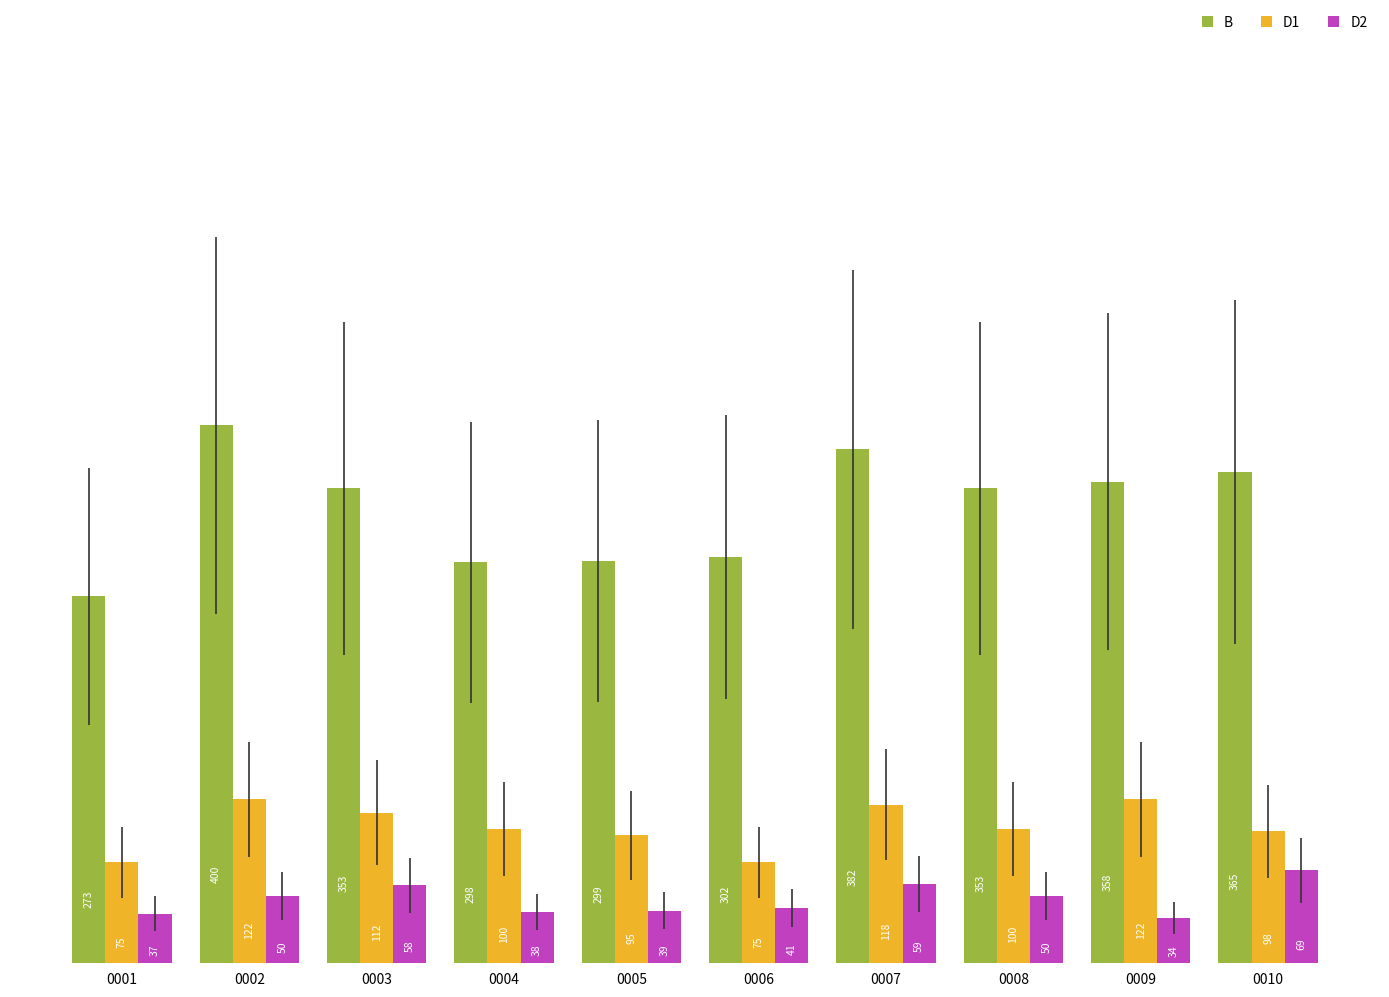

How many data points in D2 are less than 50?

5